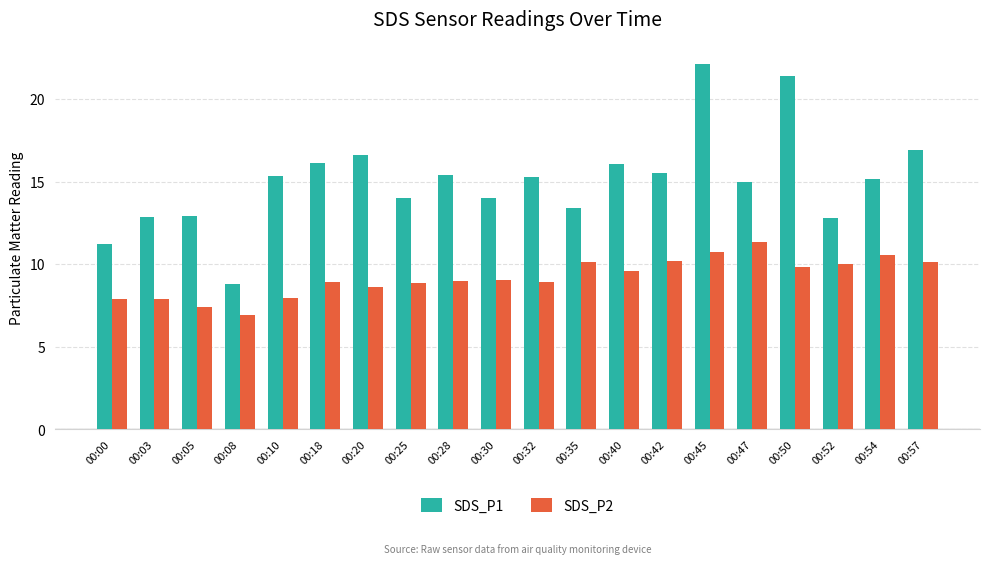

What value does the SDS_P1 series have at 00:03?

12.8